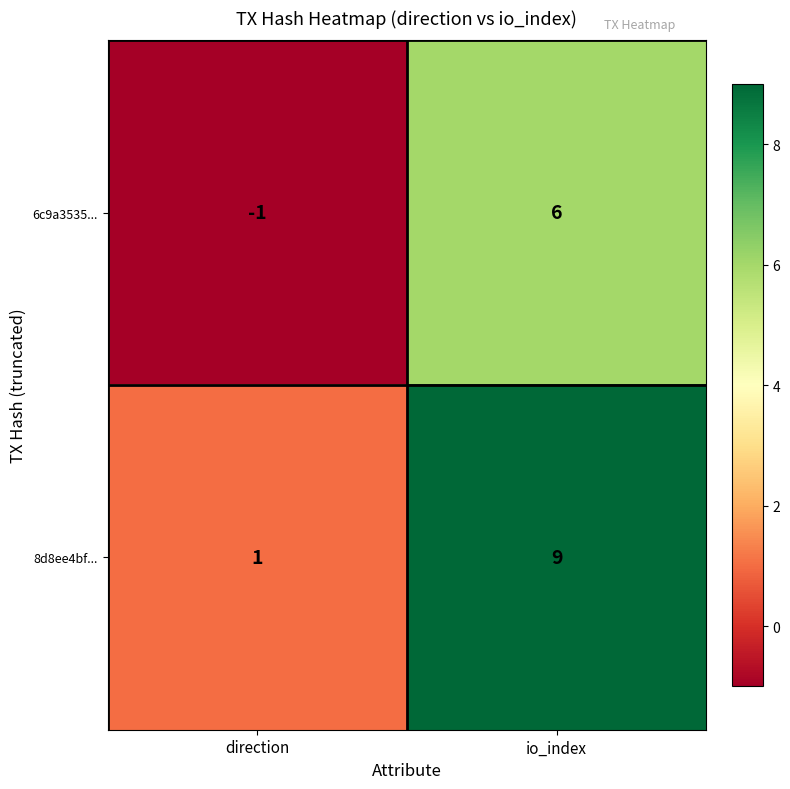

How many values in 6c9a3535... are below zero?

1